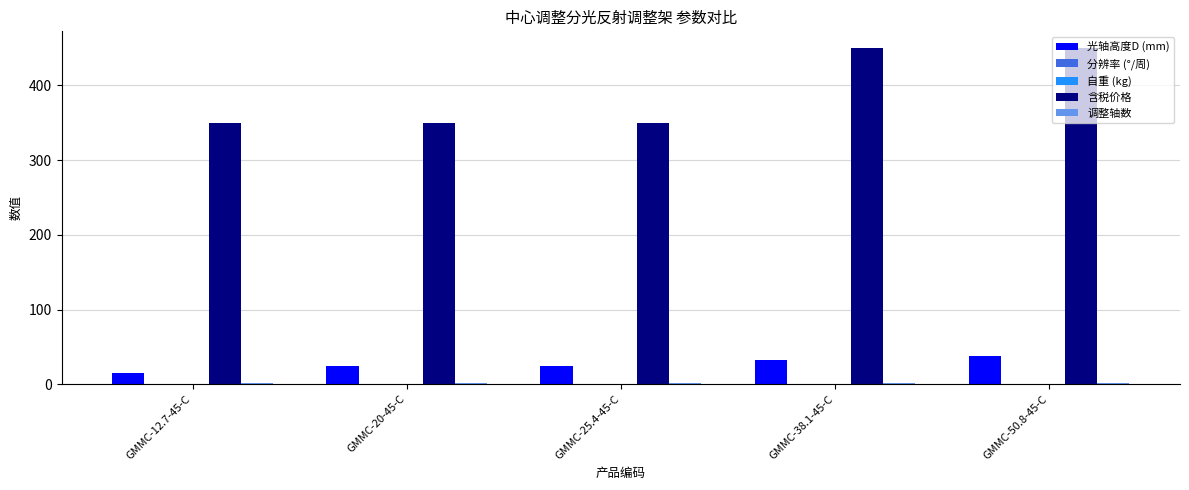

Which series has the largest total across all categories?

含税价格